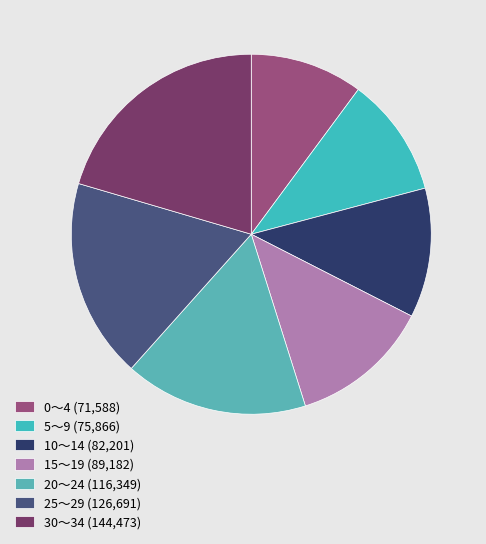

Which slice is the smallest?

0～4